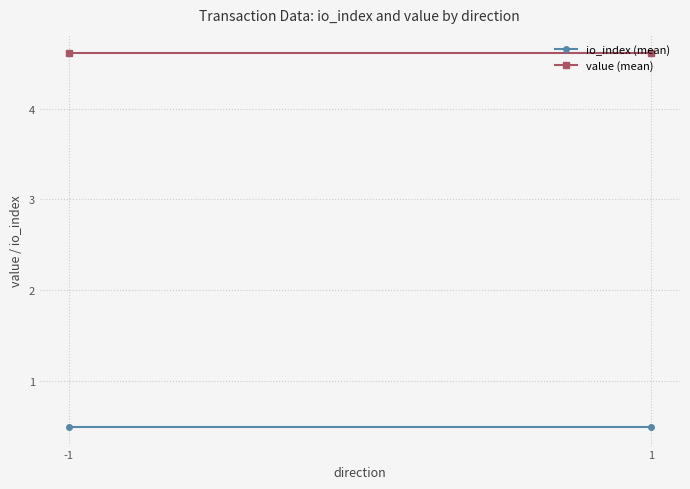

What are all the series names shown in the legend?

io_index (mean), value (mean)